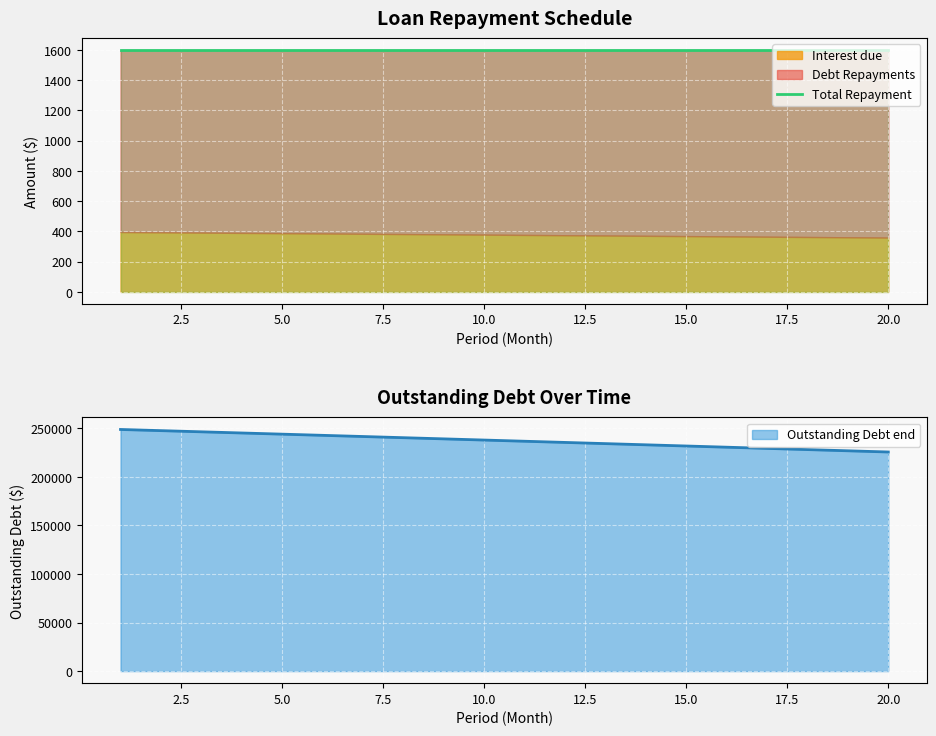

True or false: Total Repayment has more than 2 points higher than both neighbors.

False